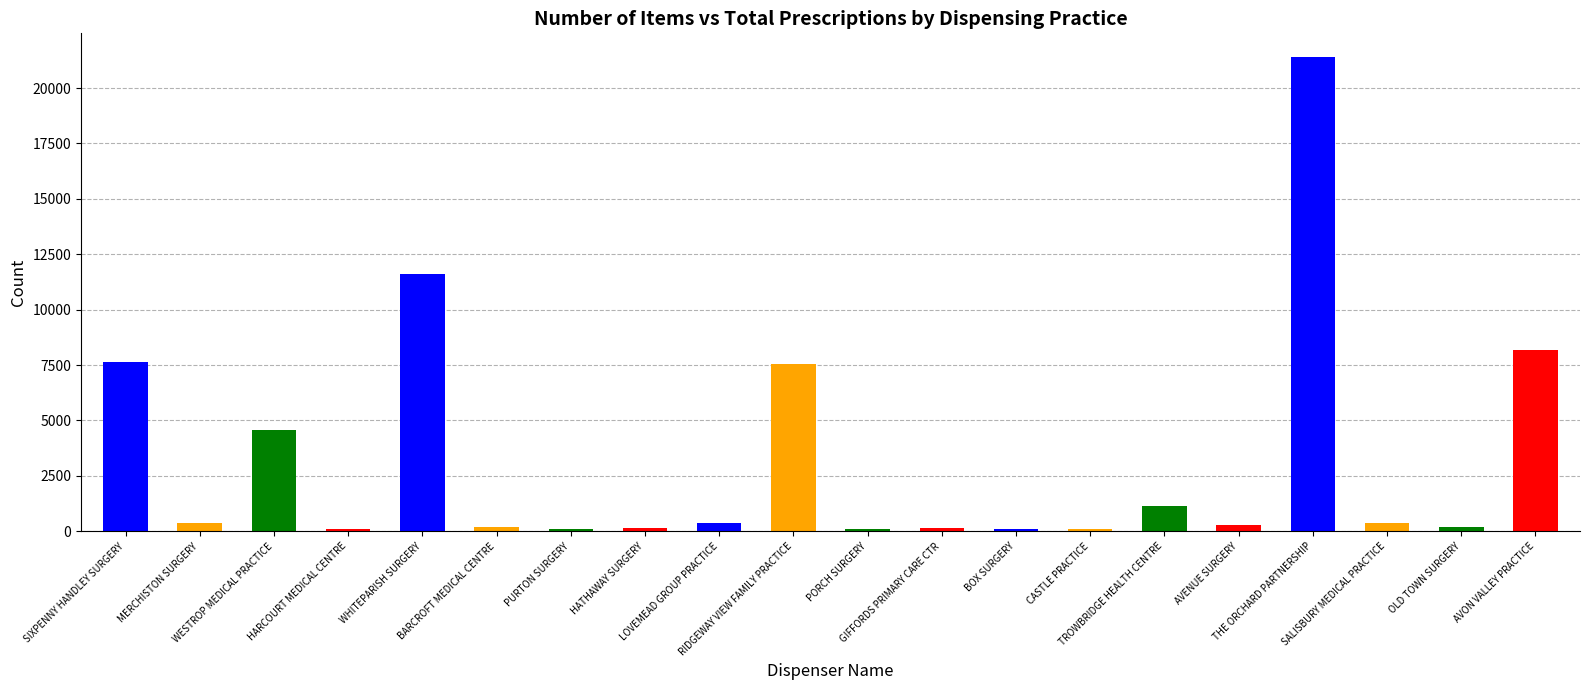

What is the difference between the maximum and minimum values?

21311